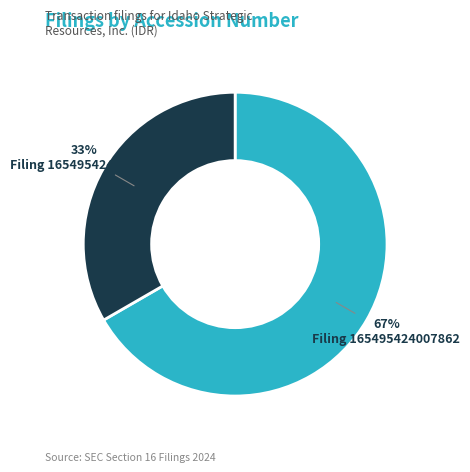

How many slices are in this pie chart?

2